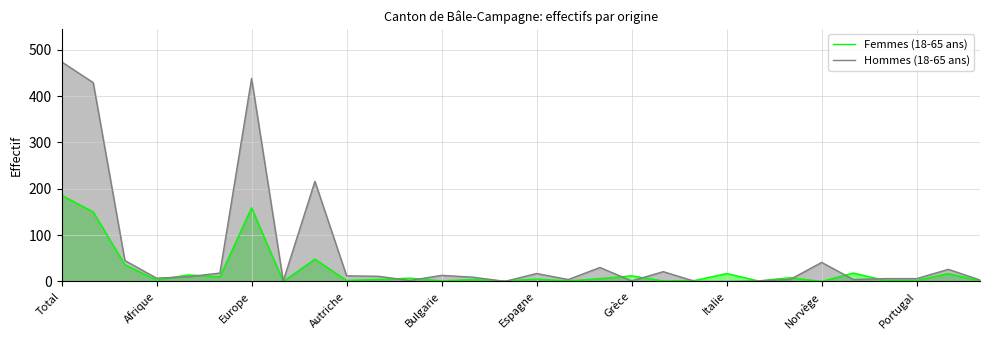

Rank the series by their average value, from highest to lowest.

Hommes (18-65 ans), Femmes (18-65 ans)